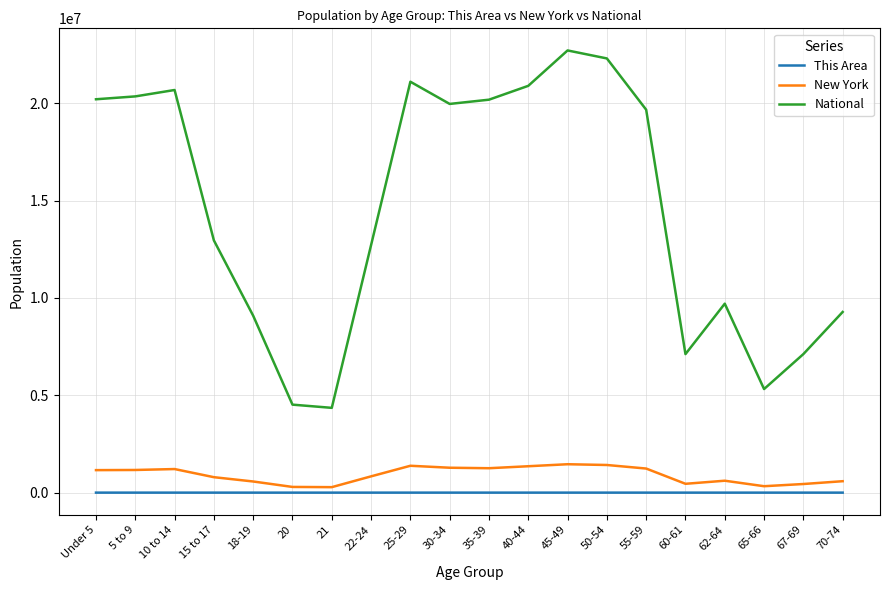

What is the difference between the highest and lowest values at 30-34?

19961379